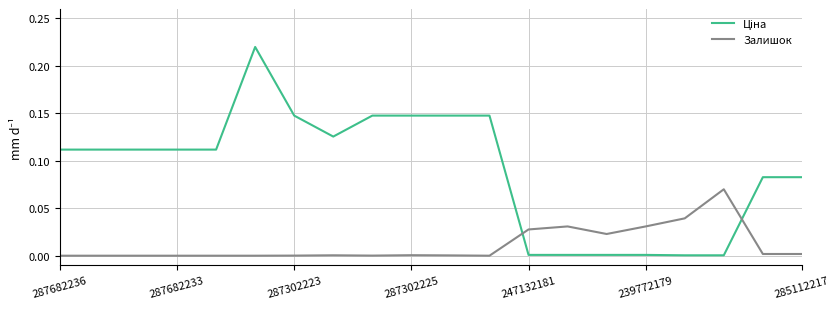

How many interior local peaks does the Ціна series have?

1